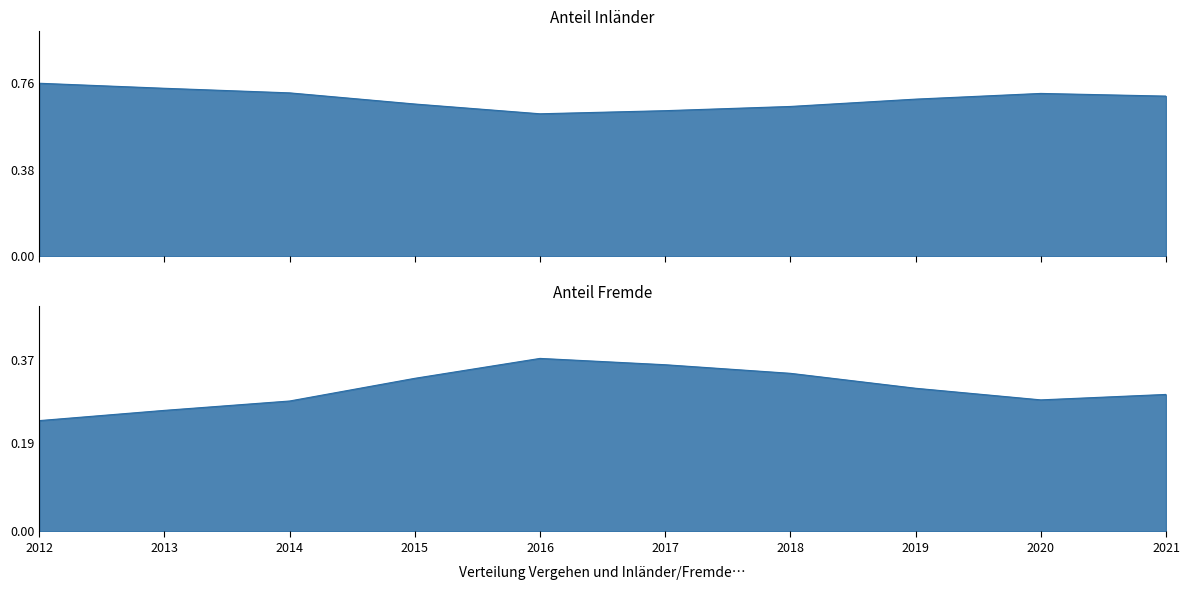

List the series in order of their overall mean, lowest first.

Anteil Fremde, Anteil Inländer